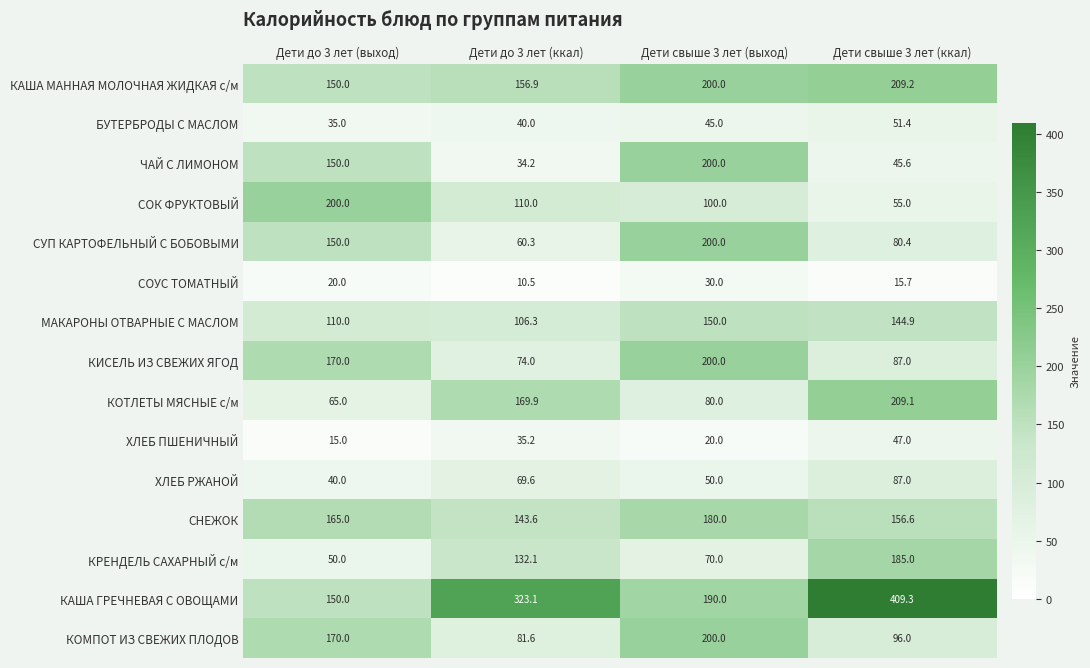

What is the average value of the СОУС ТОМАТНЫЙ series?

19.1